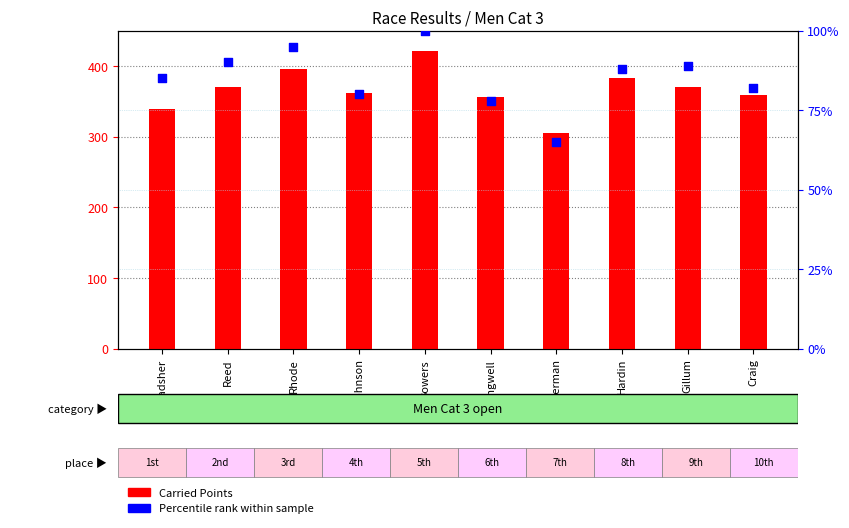

Is the value of Percentile rank within sample at Gillum greater than the value of Carried Points at Rhode?

No